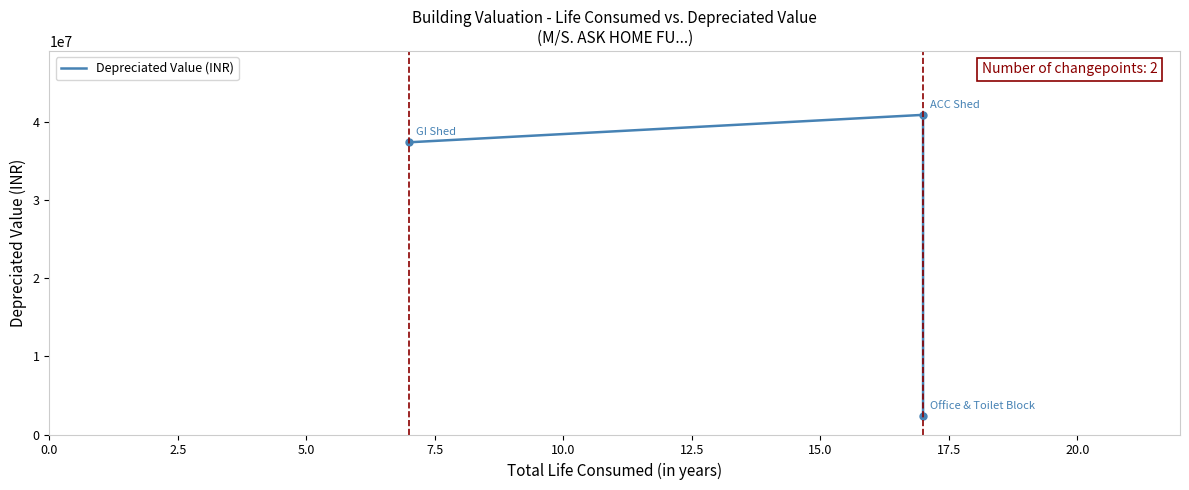

Which has a higher value, 2.5 or 5.0?

2.5